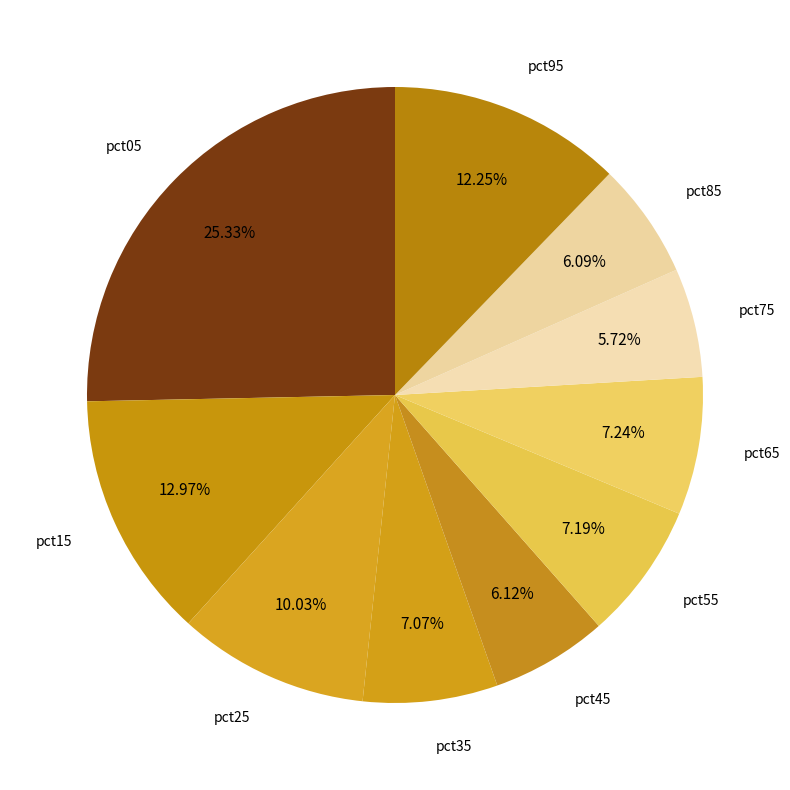

Is there any slice that represents more than half of the pie?

No